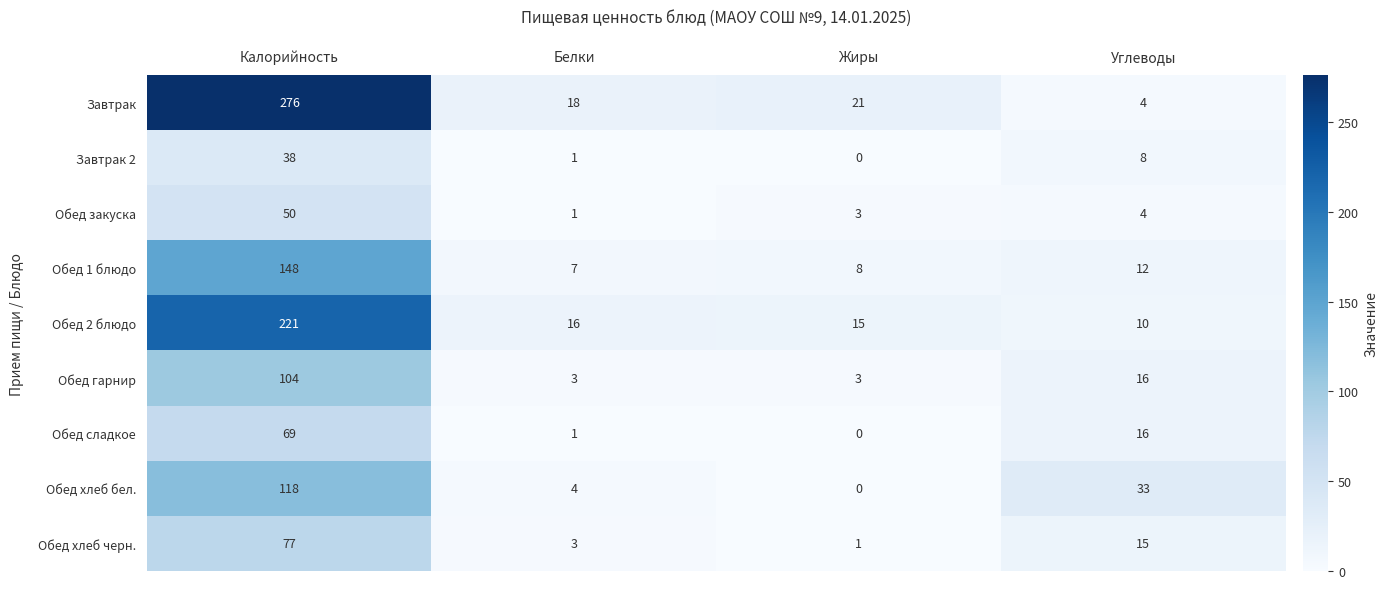

At which category does the chart reach its peak across all series?

Калорийность